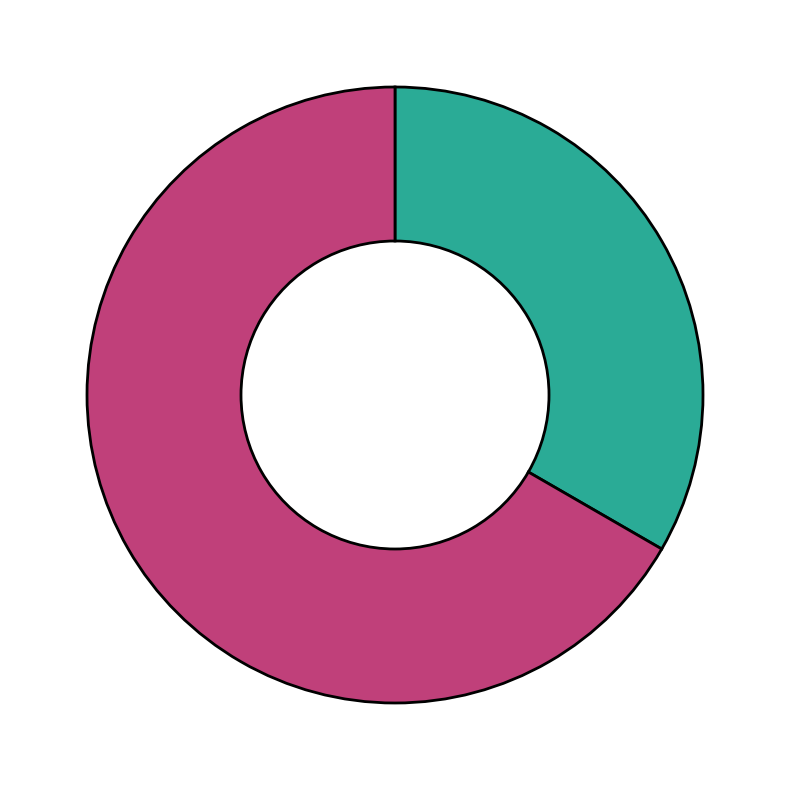

Is there any slice that represents more than half of the pie?

Yes